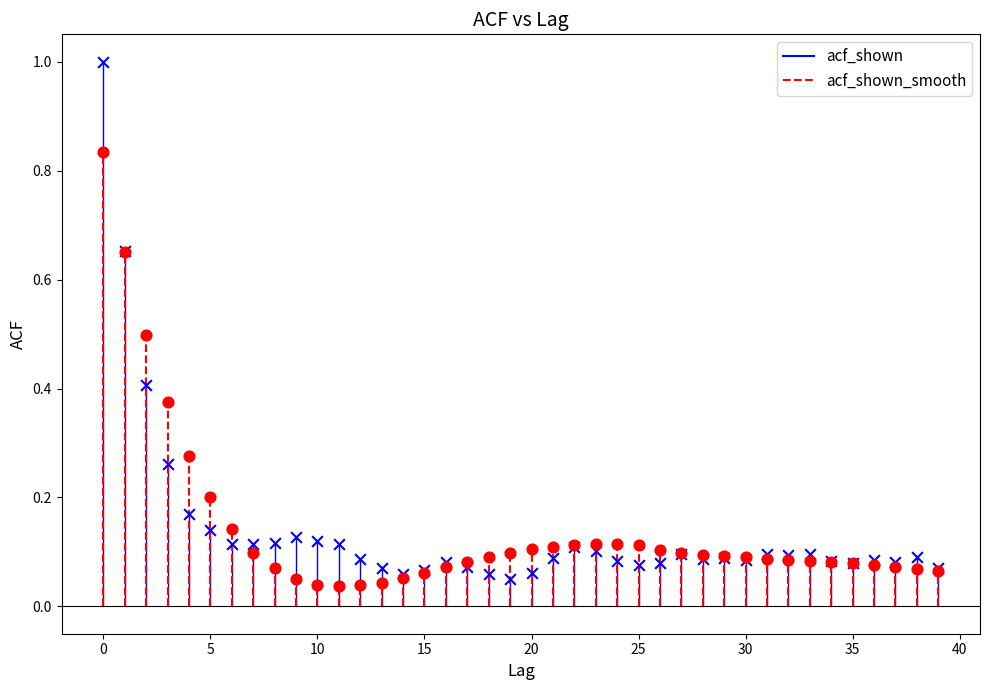

Which series has the widest spread of Y values?

acf_shown